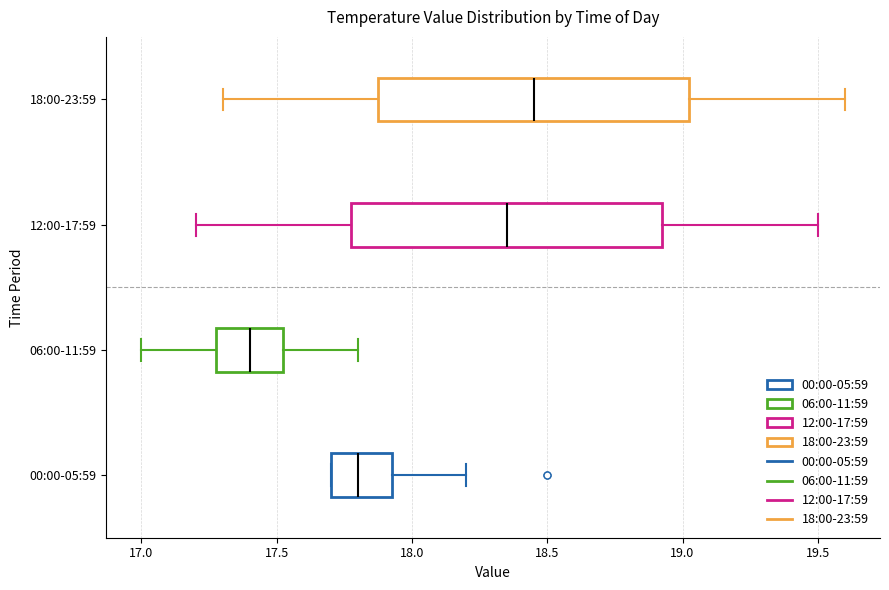

Reading bottom to top, transcribe this box plot: for each box, give where its median line is, the range the box spans, and where its two whiskers end, as read against the x-axis. The values are not printed on the chart, so give them approximately, as read against the axis.

00:00-05:59: median 17.80, box 17.70 to 17.95, whiskers 17.70 to 18.20
06:00-11:59: median 17.40, box 17.30 to 17.55, whiskers 17.00 to 17.80
12:00-17:59: median 18.35, box 17.80 to 18.95, whiskers 17.20 to 19.50
18:00-23:59: median 18.45, box 17.90 to 19.05, whiskers 17.30 to 19.60